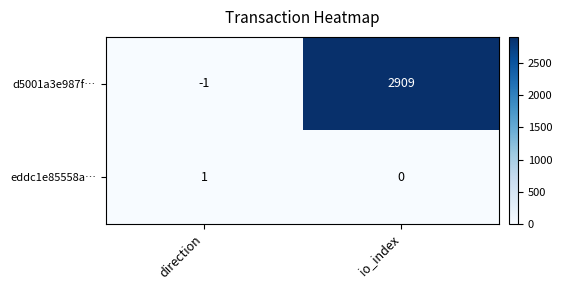

Which category has the highest value in the d5001a3e987f… series?

io_index